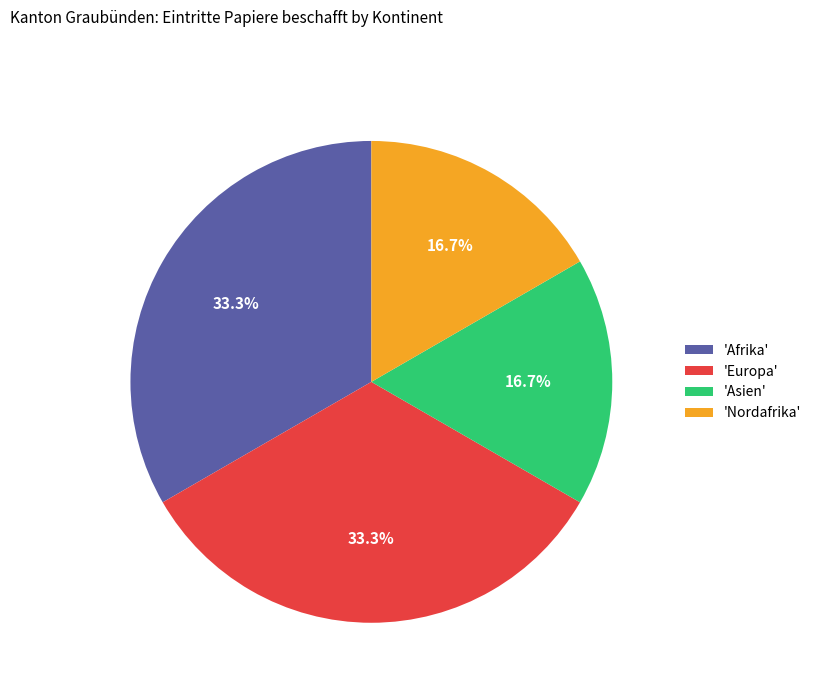

How much of the chart is everything except 'Asien'?

83.3%